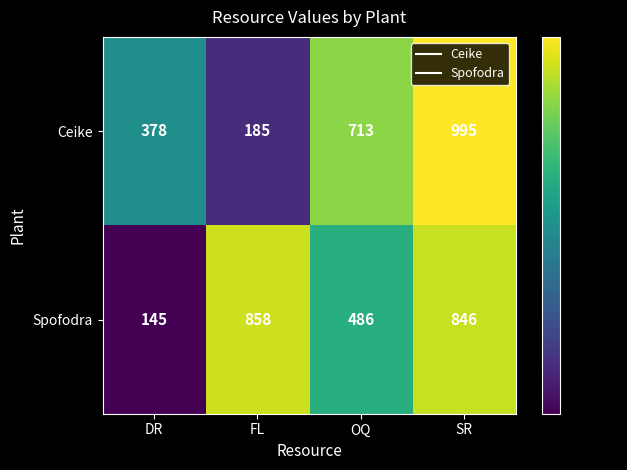

Count the number of data series in this chart.

2